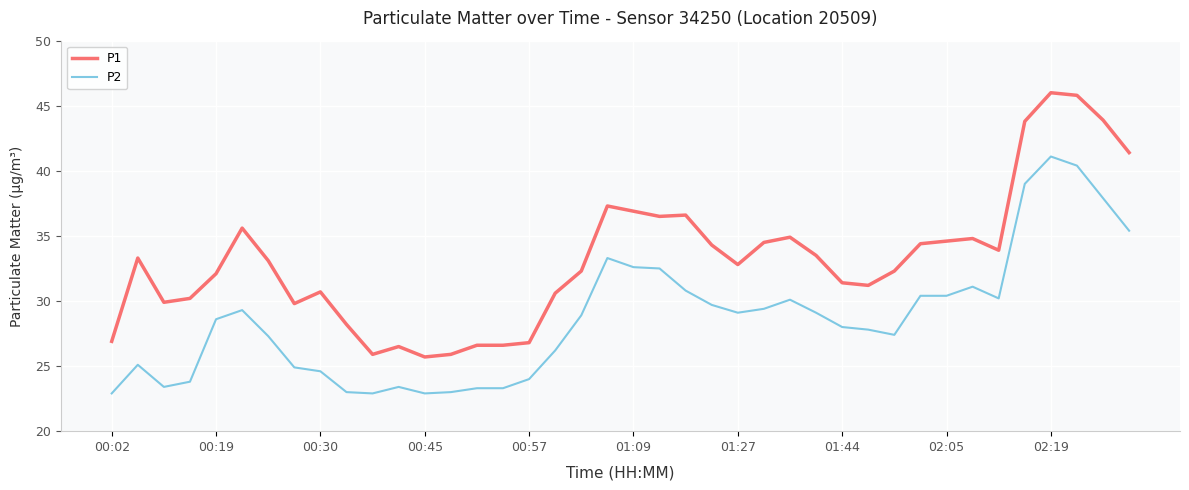

What is the smallest value displayed?

22.9